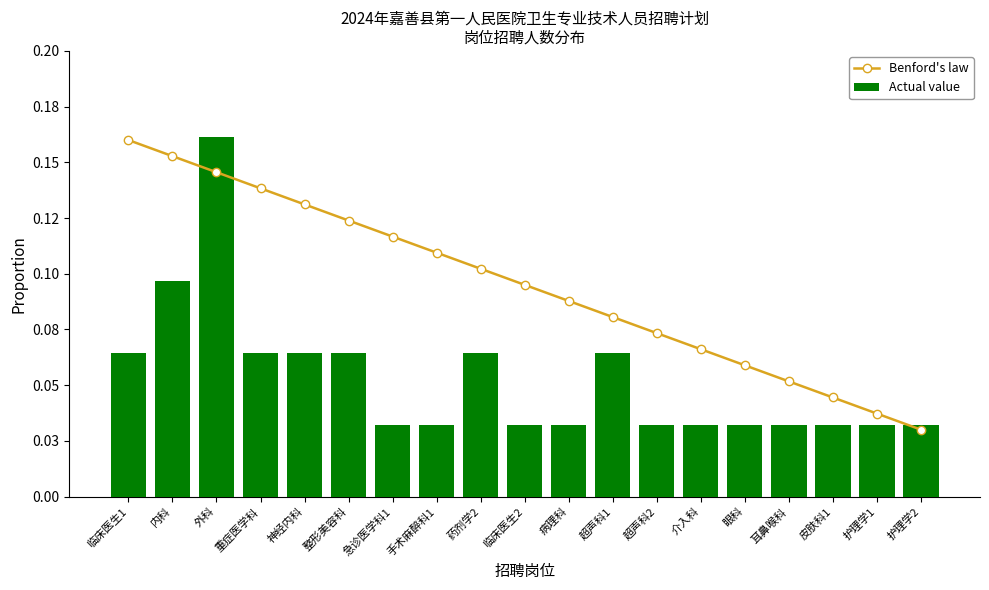

Reading right to left, extract all data points from this chart.

Benford's law: 0.0	0.0	0.0	0.1	0.1	0.1	0.1	0.1	0.1	0.1	0.1	0.1	0.1	0.1	0.1	0.1	0.1	0.2	0.2
Actual value: 0.0	0.0	0.0	0.0	0.0	0.0	0.0	0.1	0.0	0.0	0.1	0.0	0.0	0.1	0.1	0.1	0.2	0.1	0.1